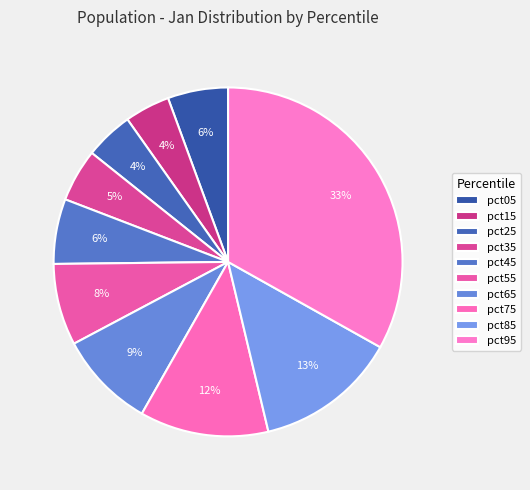

True or false: pct45 accounts for 6% of the total.

True